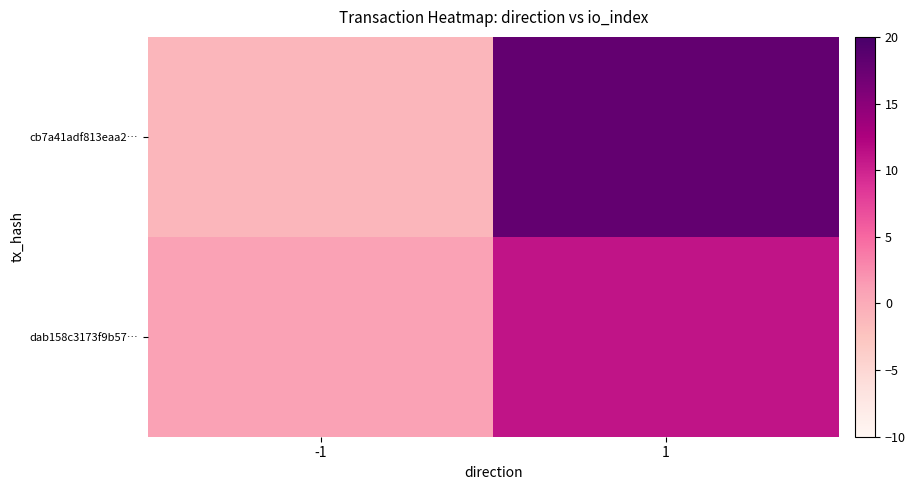

List the series in order of their overall mean, lowest first.

dab158c3173f9b57…, cb7a41adf813eaa2…